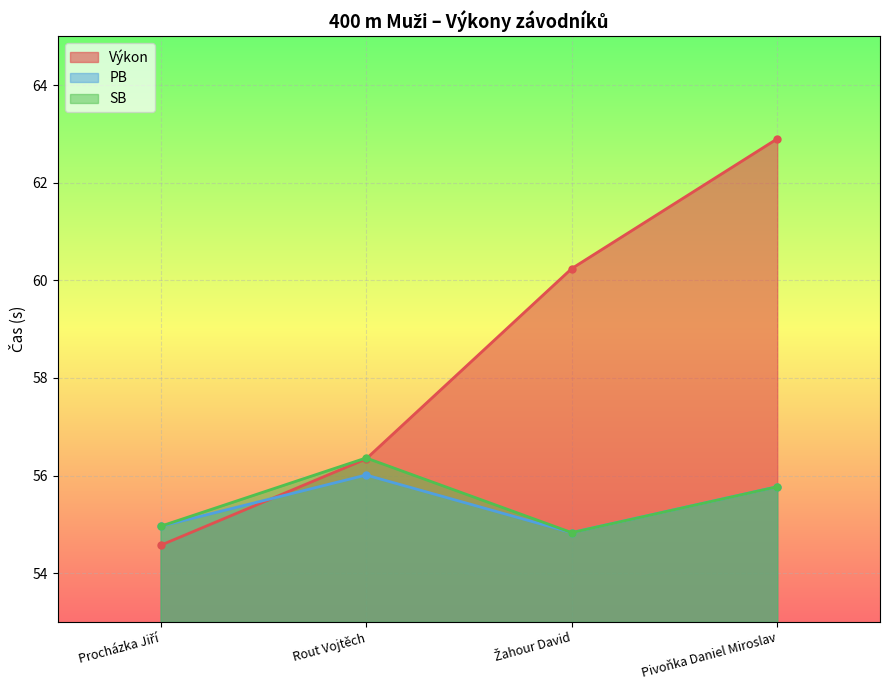

Rank the categories by SB value from lowest to highest.

Žahour David, Procházka Jiří, Pivoňka Daniel Miroslav, Rout Vojtěch